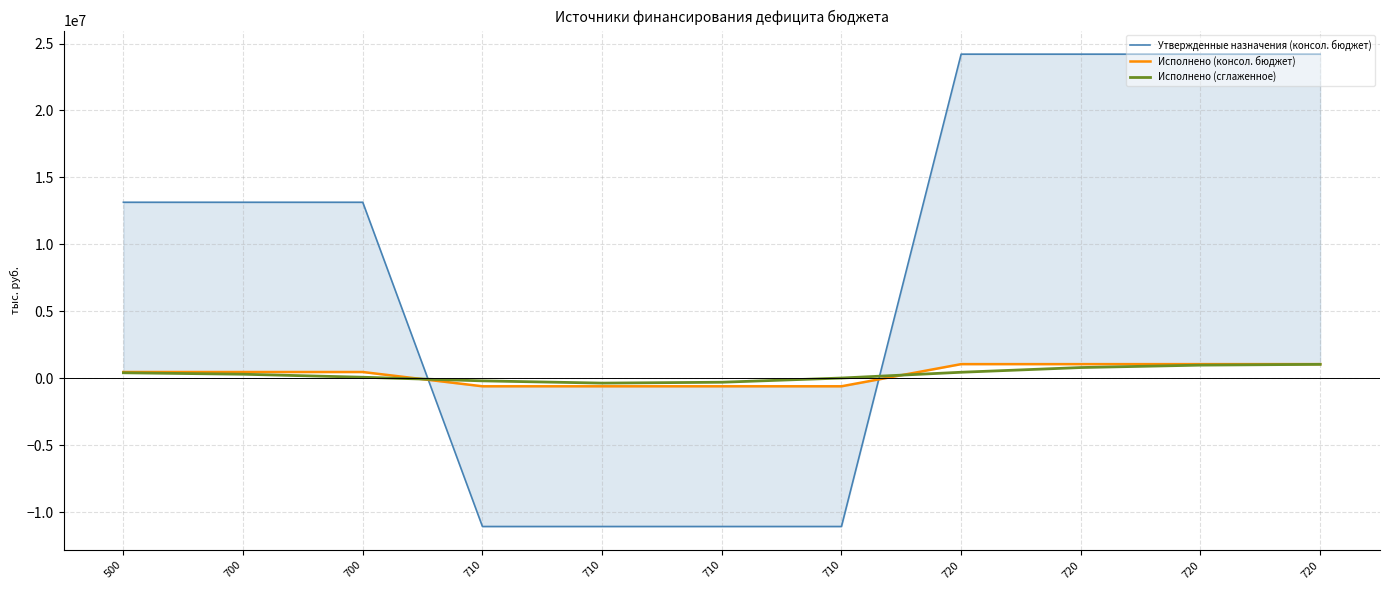

True or false: Утвержденные назначения (консол. бюджет) has a value of 24205200.0 at 720.

True